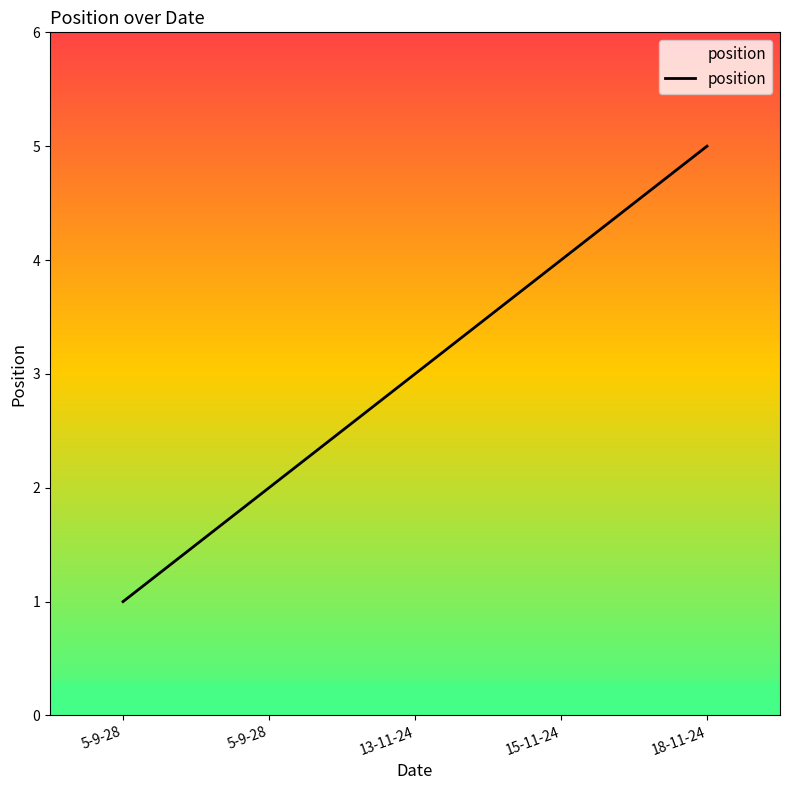

How many values are below 3?

2